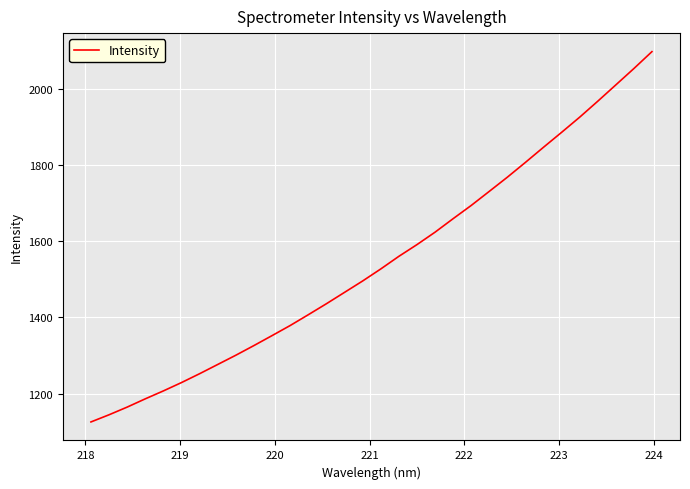

What is the difference between the maximum and minimum values?

970.9